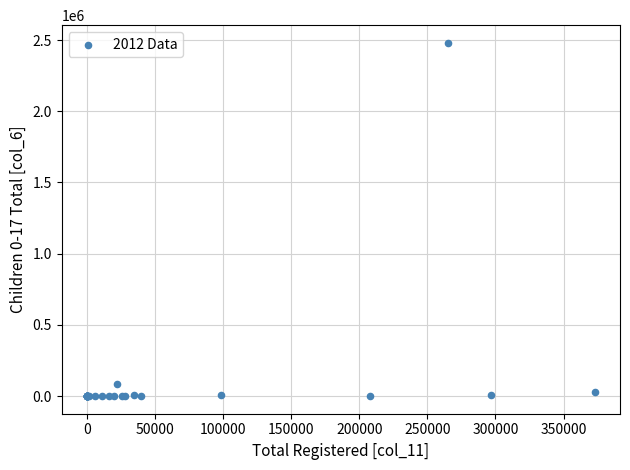

What Y value in the scatter plot is closest to 1240469?

82601